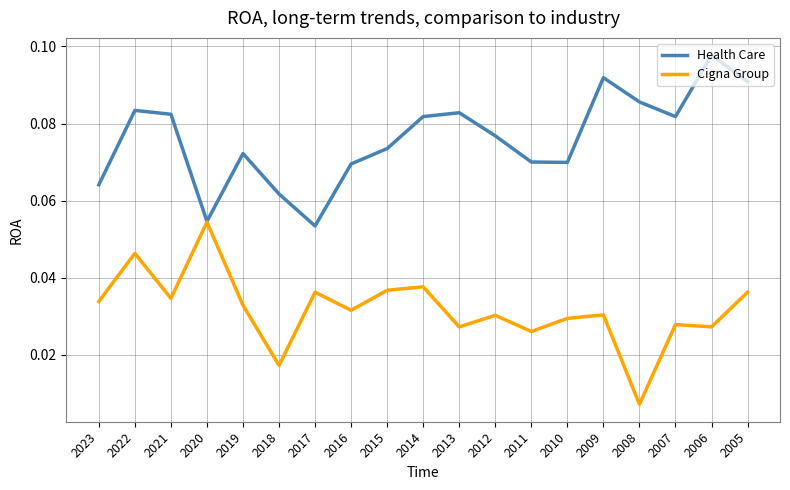

At which label is Cigna Group closest to 0?

2008